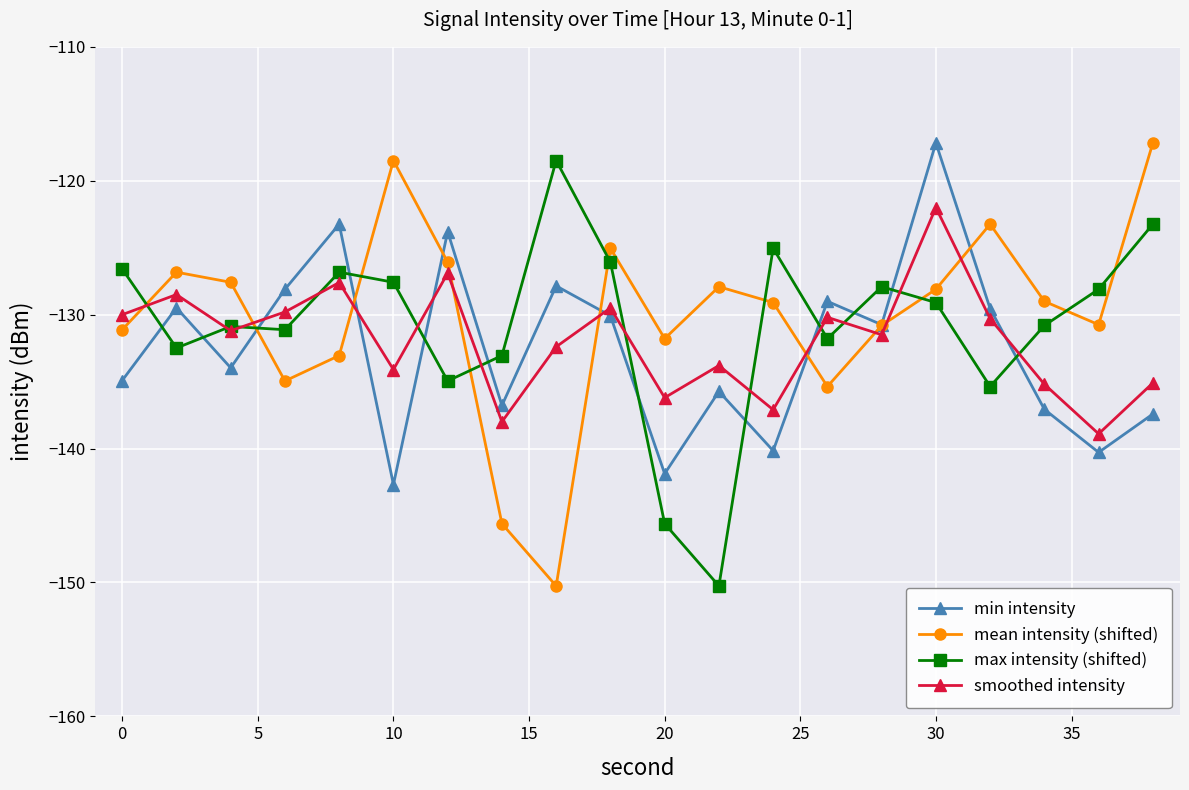

Which series ends up on top after the final intersection of smoothed intensity and mean intensity (shifted)?

mean intensity (shifted)